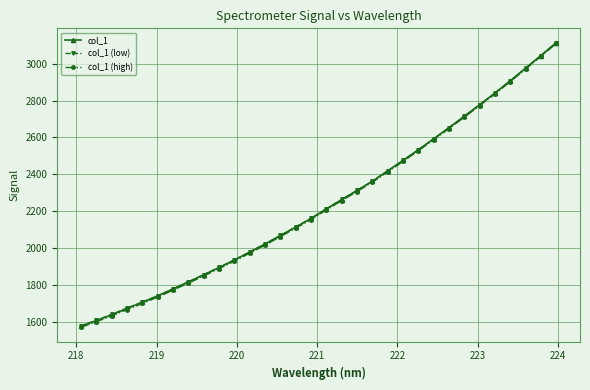

What is the greatest value displayed?

3115.2